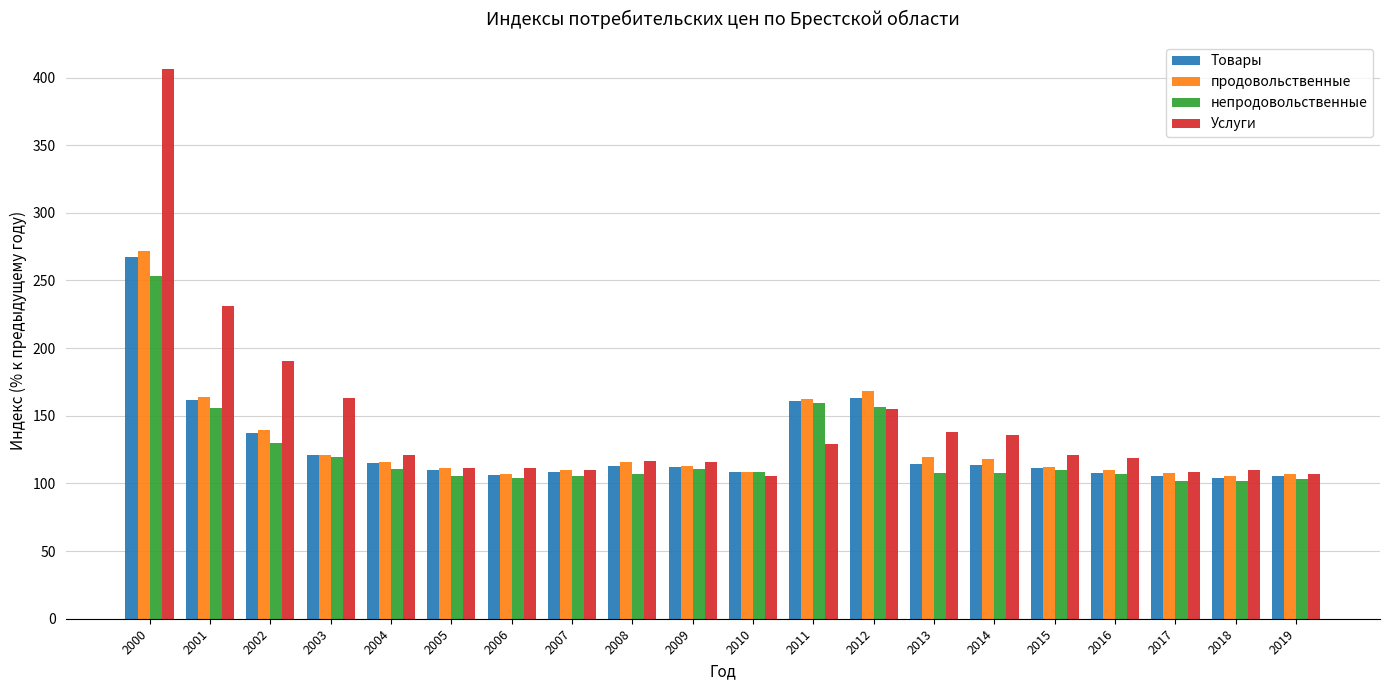

What is the difference between the second highest and second lowest values in the непродовольственные series?

57.1